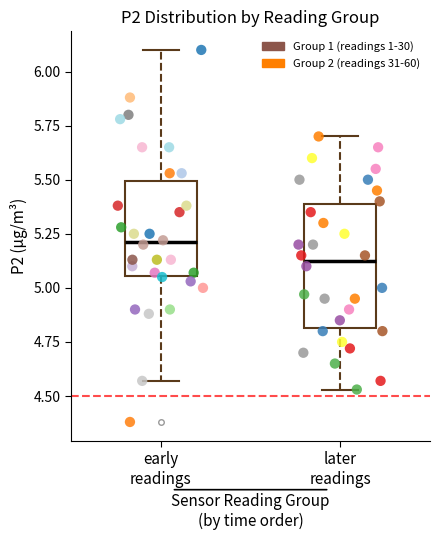

Which series has the largest Y range (max minus min)?

Group 1 (readings 1-30)